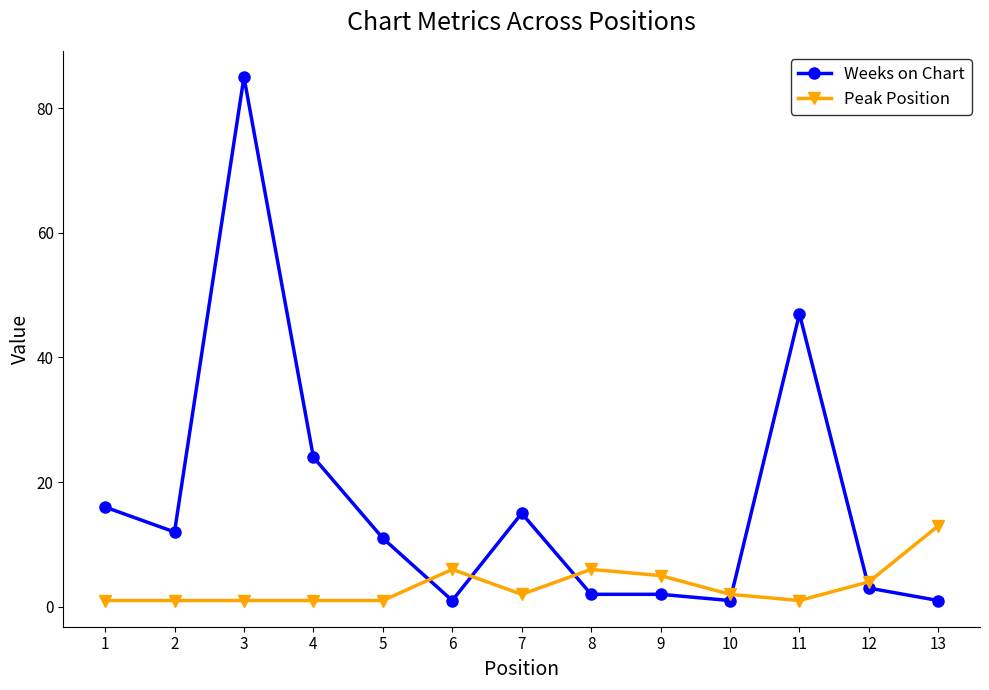

Count the number of data series in this chart.

2